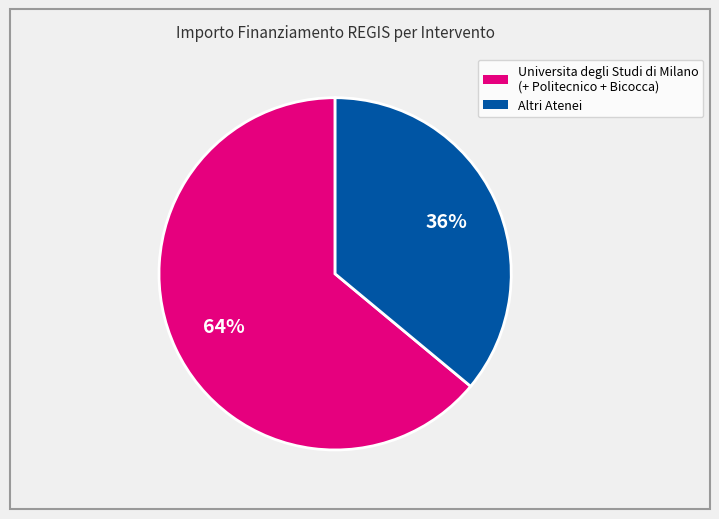

To the nearest percent, what is the difference between the largest and smallest slice percentages?

28%